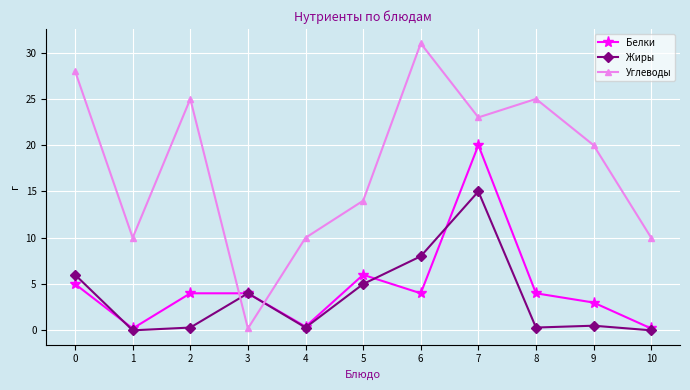

Does the chart display data point markers on the line(s)?

Yes